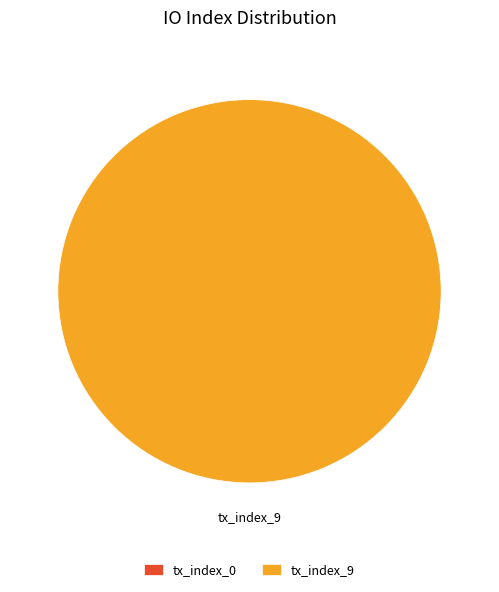

Between tx_index_0 and tx_index_9, which is larger?

tx_index_9